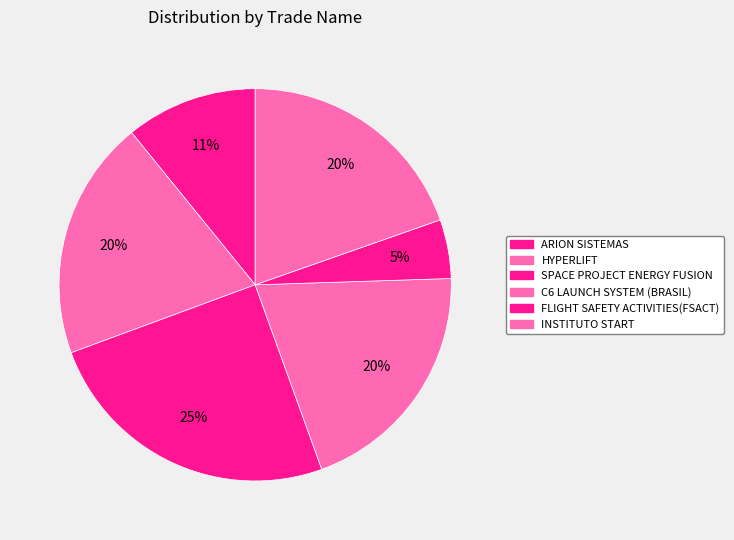

How many segments does this pie chart have?

6